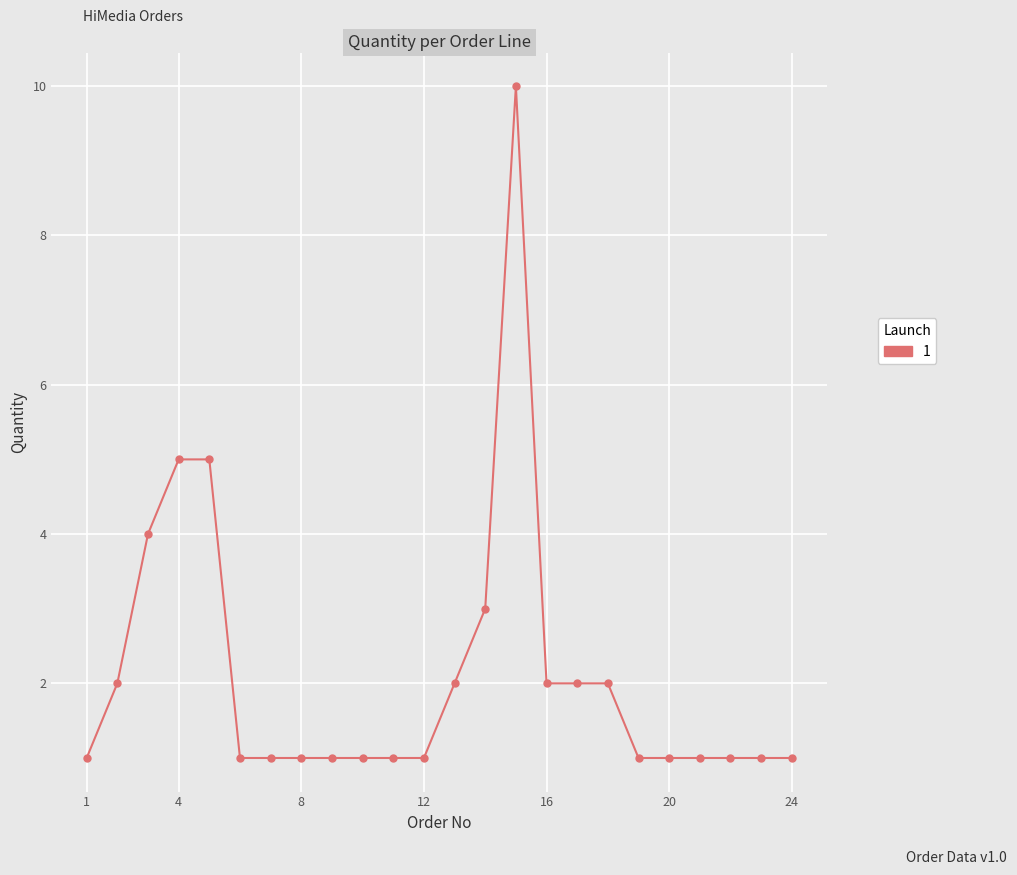

Does the chart have visible grid lines?

Yes